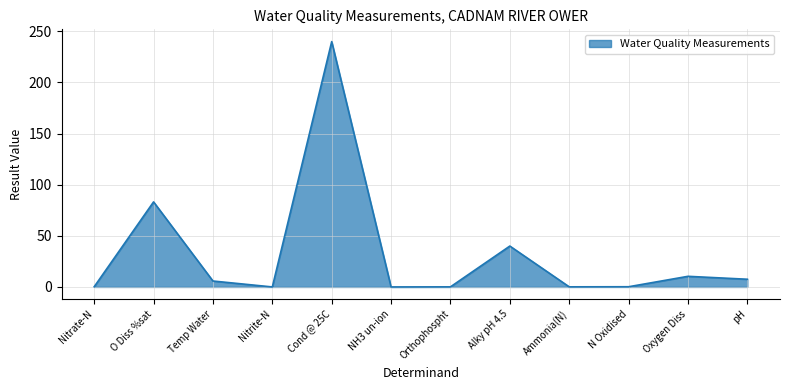

The value at Alky pH 4.5 is 40.0. True or false?

True